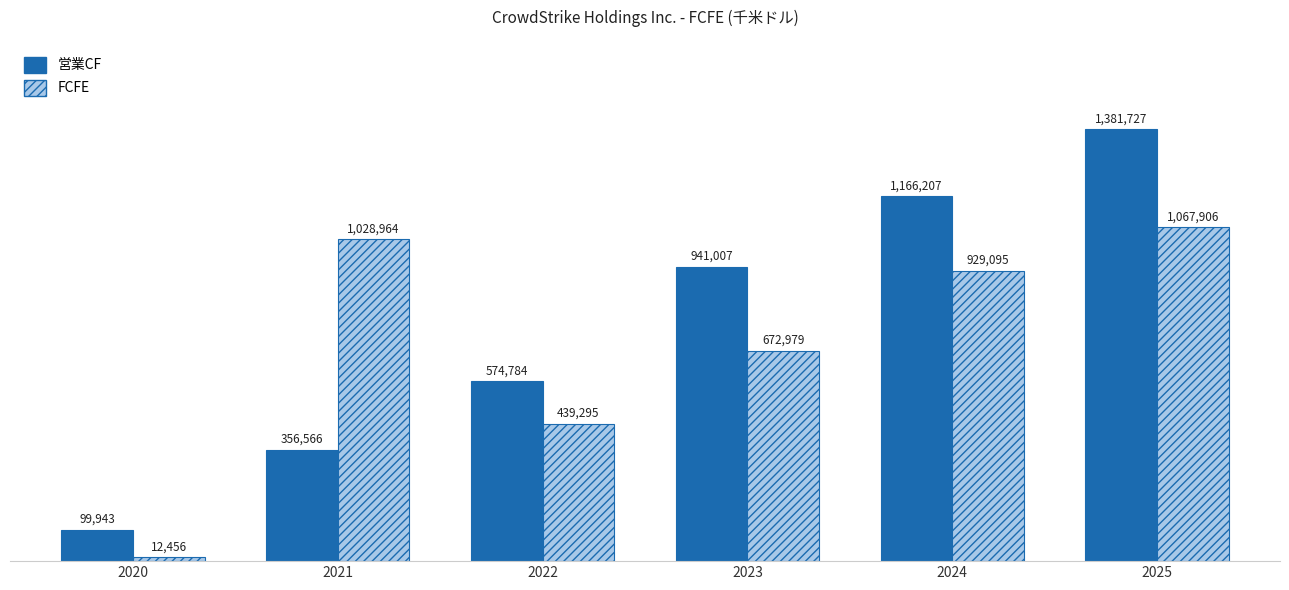

Does the chart contain stacked bars?

No